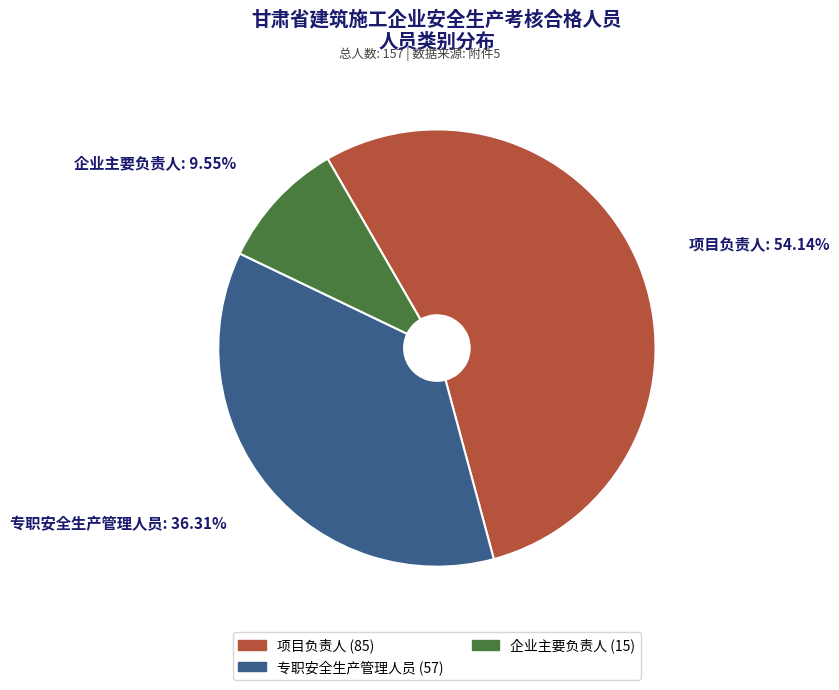

To the nearest percent, what percentage of the pie is 项目负责人?

54%